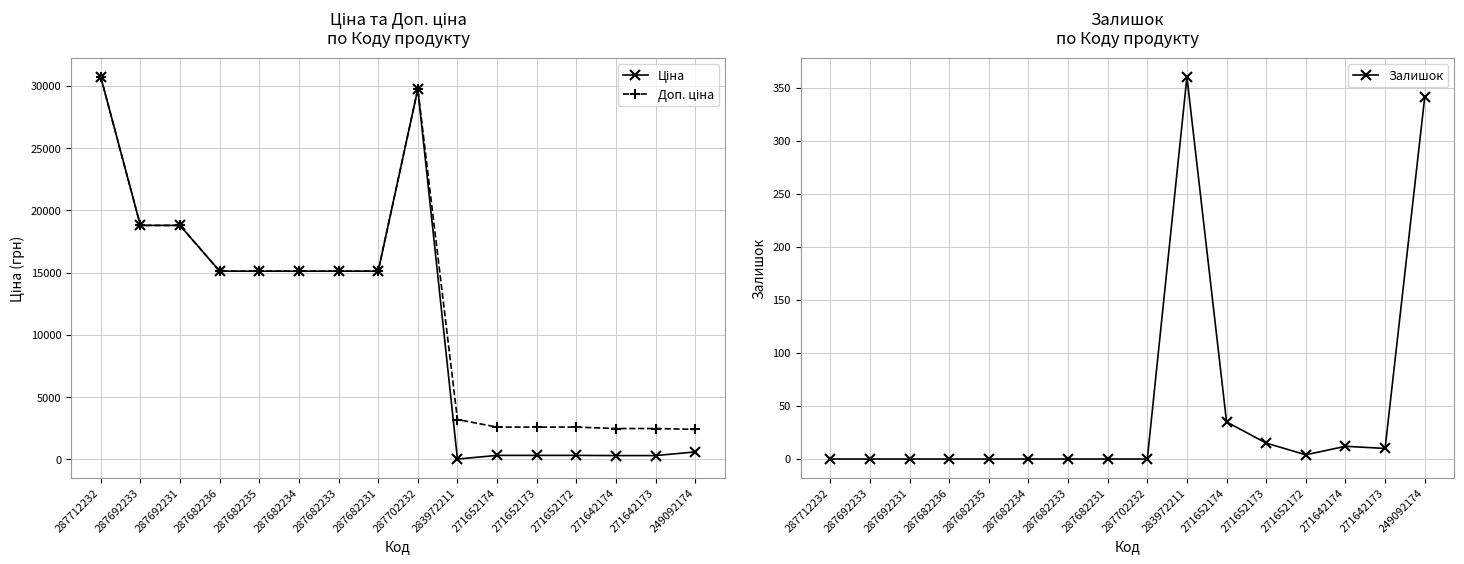

Where does the Ціна series first go above 15120?

287712232